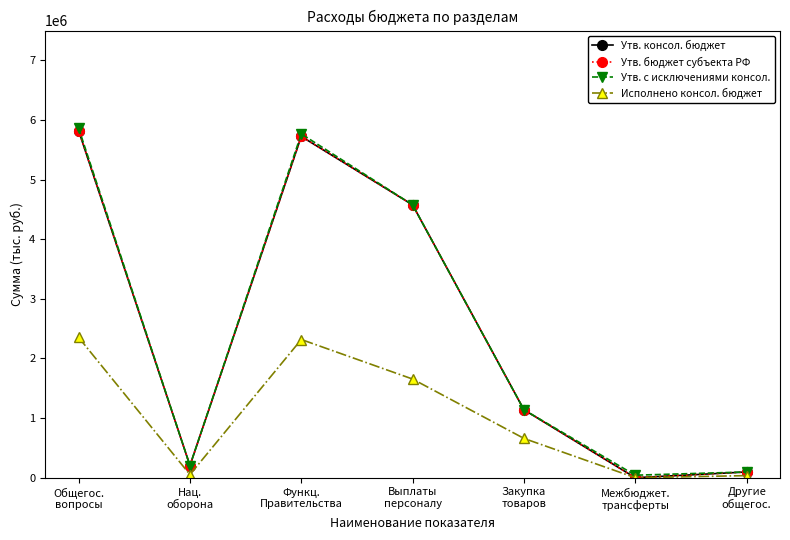

How many lines are shown in the chart?

4